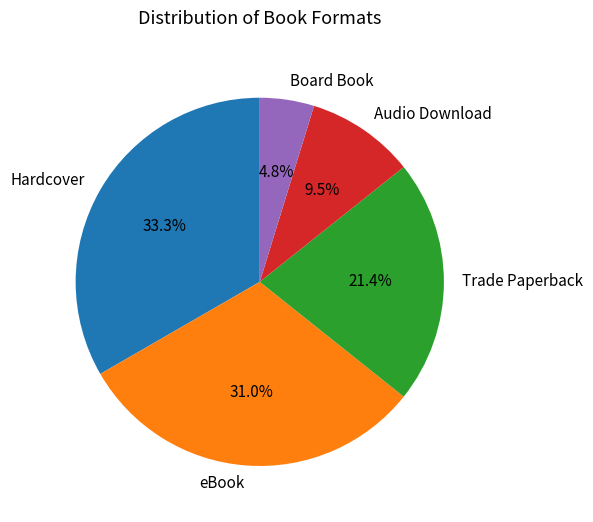

Combined, what portion of the pie is Board Book and Audio Download?

14.3%